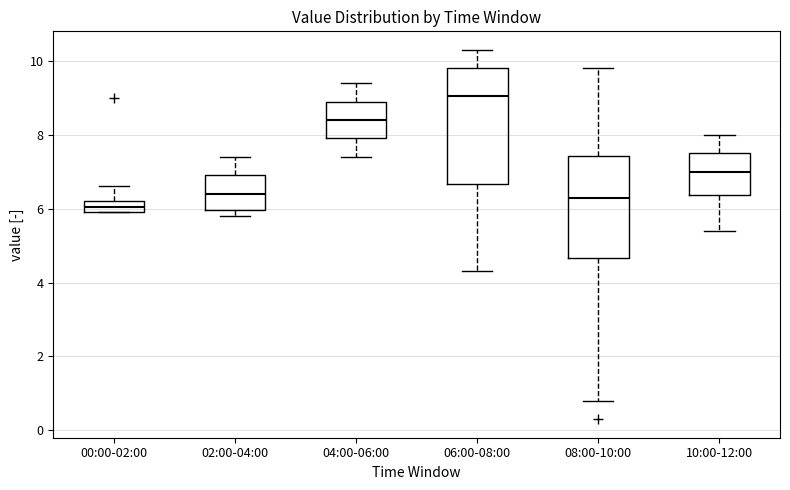

Where does the upper whisker of the box for 02:00-04:00 end on the y-axis? The values are not printed on the chart, so give them approximately, as read against the axis.

7.4